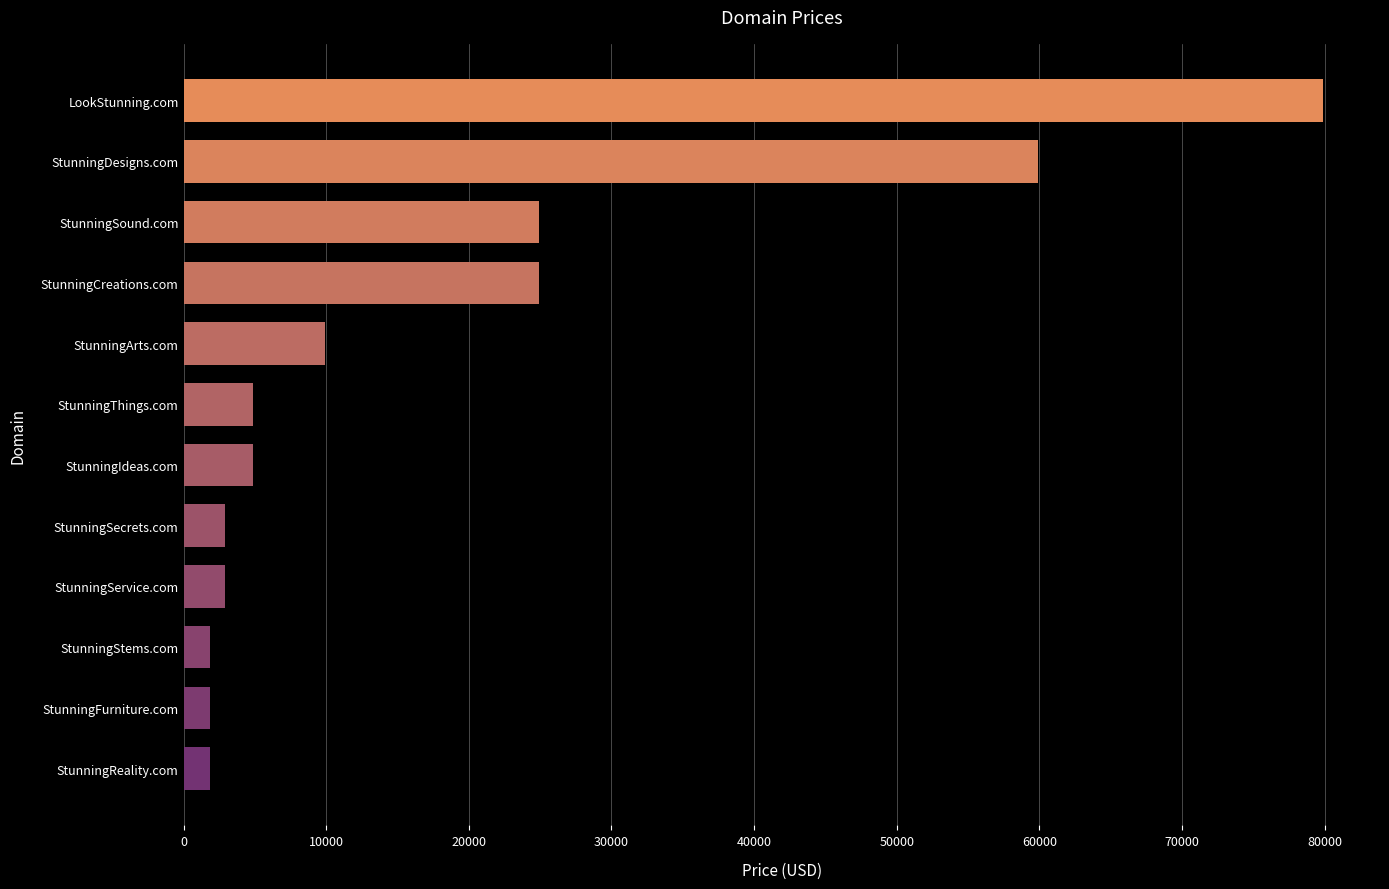

Does the chart contain stacked bars?

No